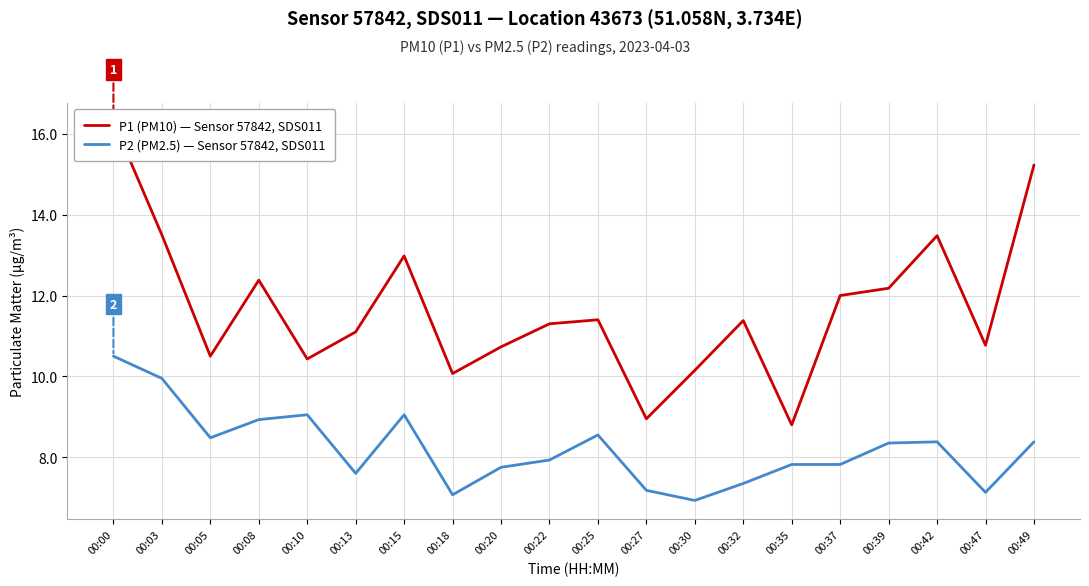

What is the sum of all P1 (PM10) — Sensor 57842, SDS011 values?

233.6